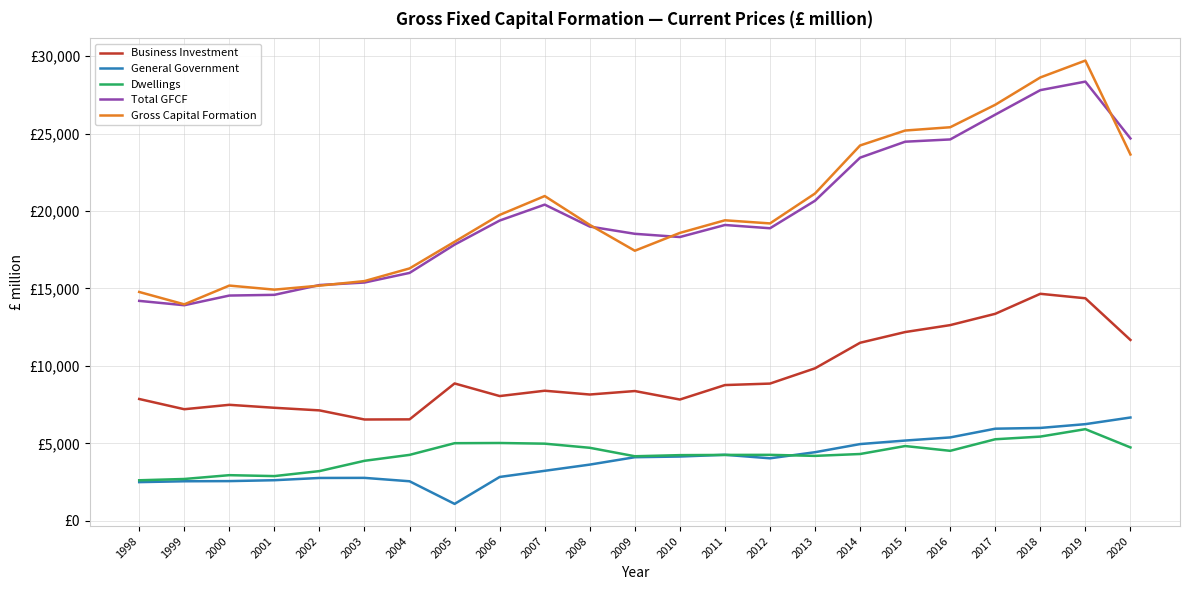

What is the total value across all series at 2018?

82496.5